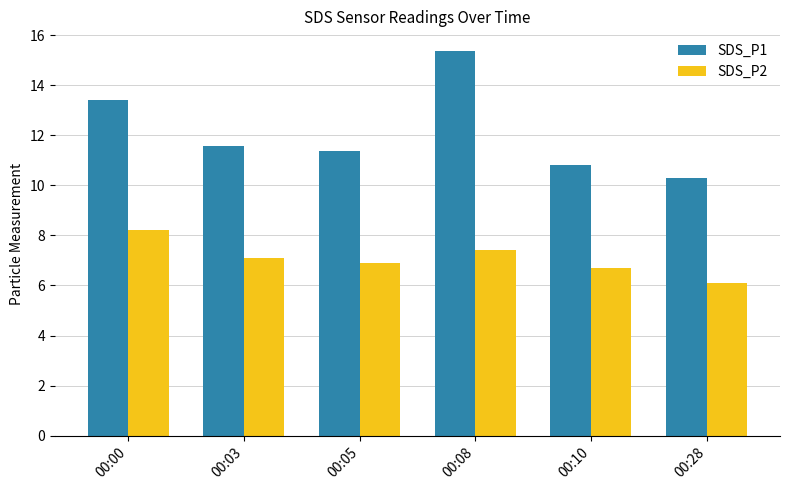

What is the value of the SDS_P2 bar at the 3rd from the left?

6.9